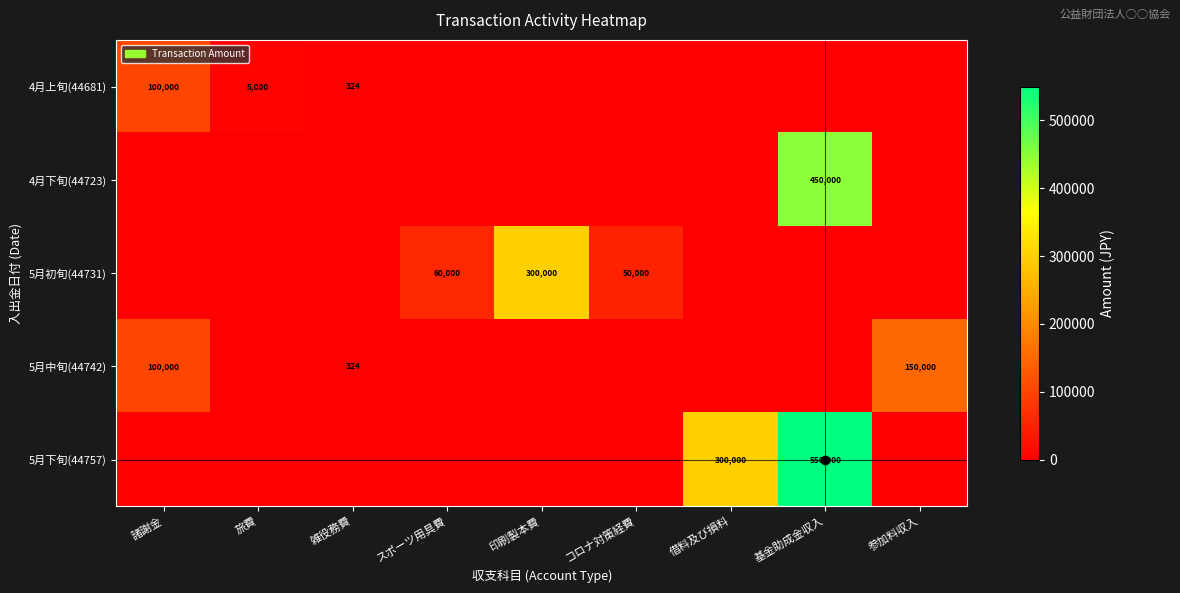

True or false: 4月上旬(44681) has a value of 100000 at 諸謝金.

True